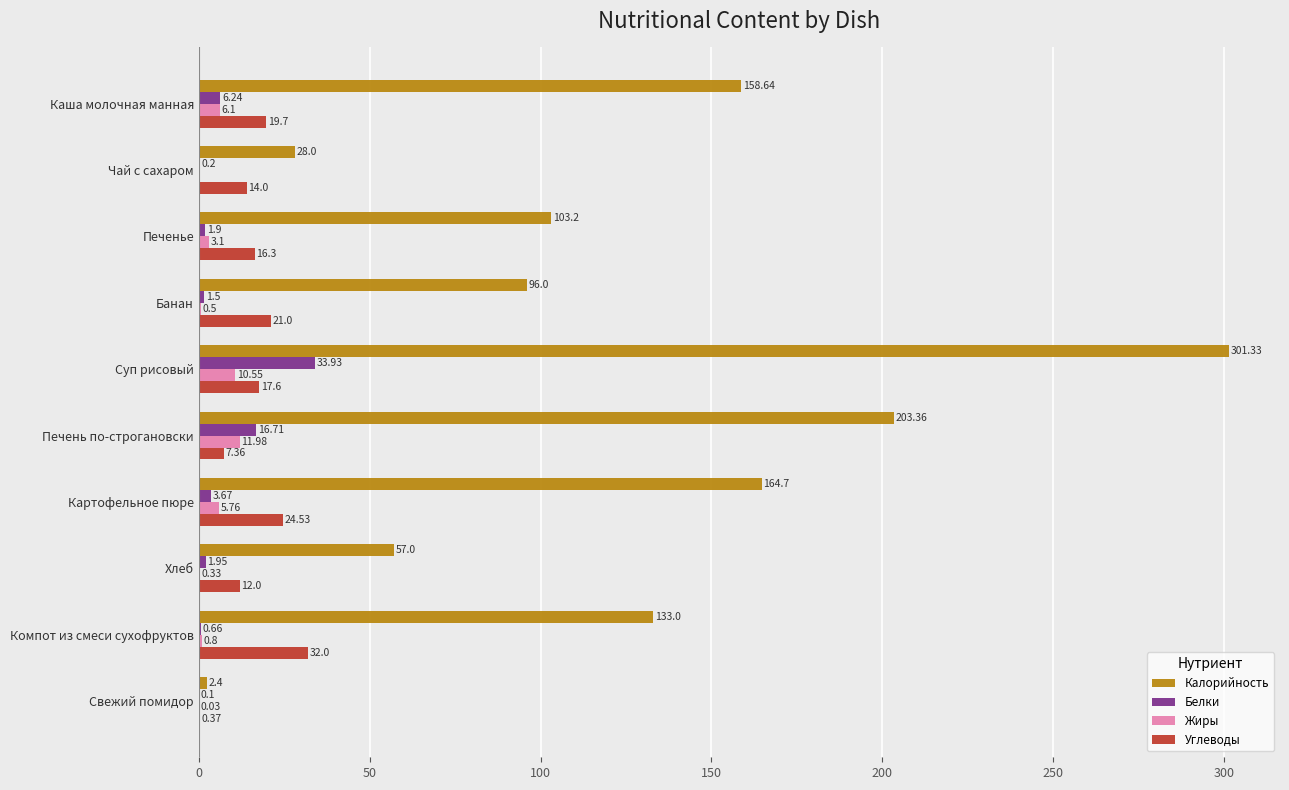

Where is Калорийность nearest to the value 151?

Каша молочная манная